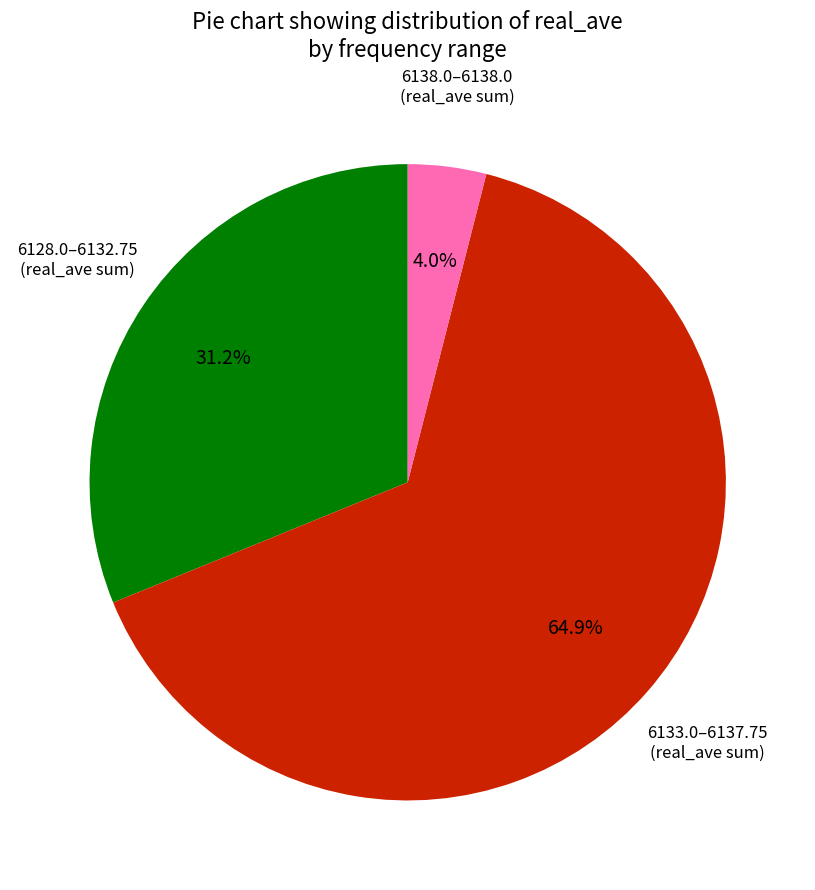

Is there a majority slice in this chart?

Yes